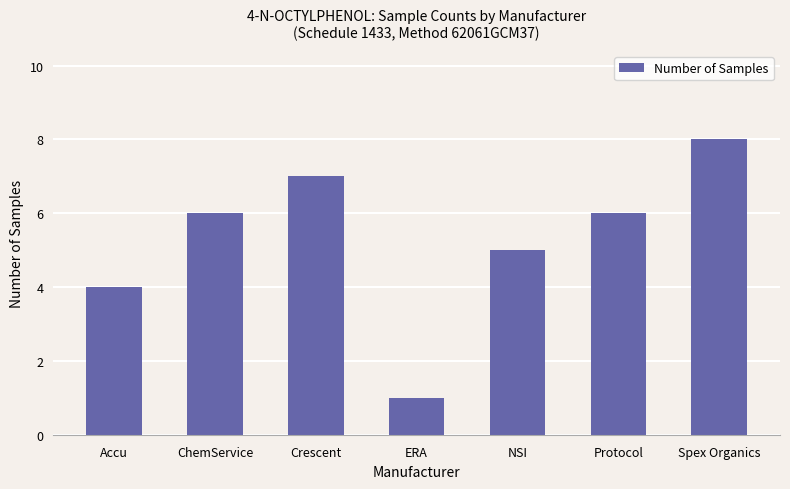

What is the value of the 5th bar from the left?

5